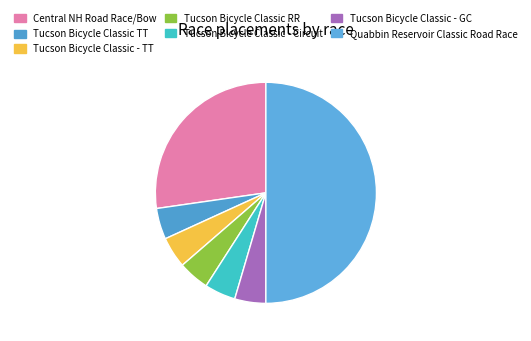

The Tucson Bicycle Classic - GC slice represents 5% of the pie. True or false?

True